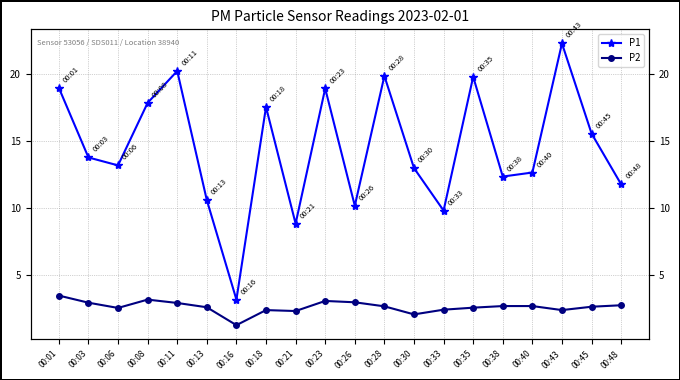

Reading left to right, list all the values displayed in this chart.

P1: 00:01=18.9	00:03=13.8	00:06=13.2	00:08=17.8	00:11=20.2	00:13=10.6	00:16=3.2	00:18=17.5	00:21=8.8	00:23=18.9	00:26=10.2	00:28=19.8	00:30=13.0	00:33=9.8	00:35=19.8	00:38=12.3	00:40=12.7	00:43=22.2	00:45=15.6	00:48=11.8
P2: 00:01=3.5	00:03=3.0	00:06=2.6	00:08=3.2	00:11=3.0	00:13=2.6	00:16=1.3	00:18=2.4	00:21=2.4	00:23=3.1	00:26=3.0	00:28=2.7	00:30=2.1	00:33=2.5	00:35=2.6	00:38=2.7	00:40=2.7	00:43=2.4	00:45=2.7	00:48=2.8